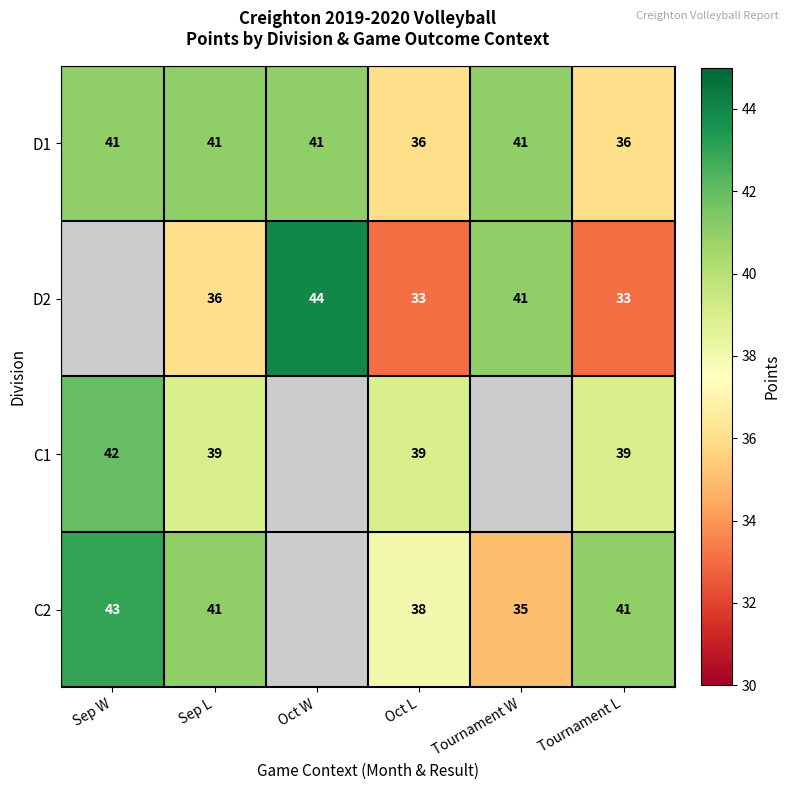

At Oct L, list the series in order from smallest to largest.

D2, D1, C2, C1